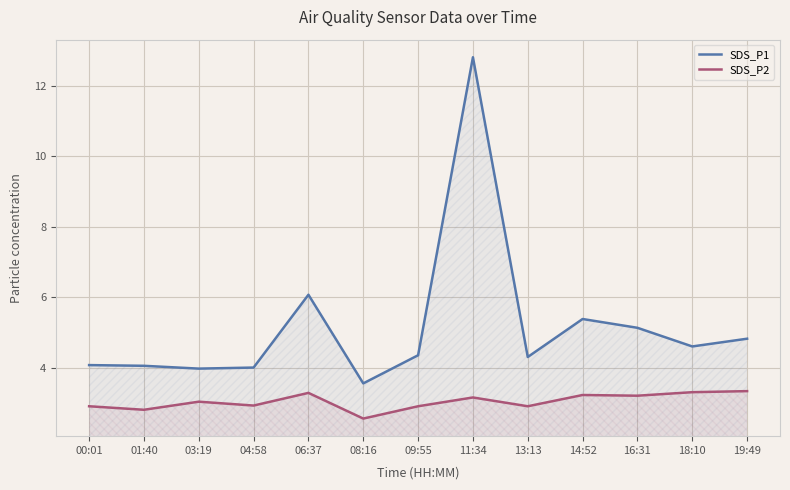

True or false: SDS_P1 and SDS_P2 cross at least once.

False